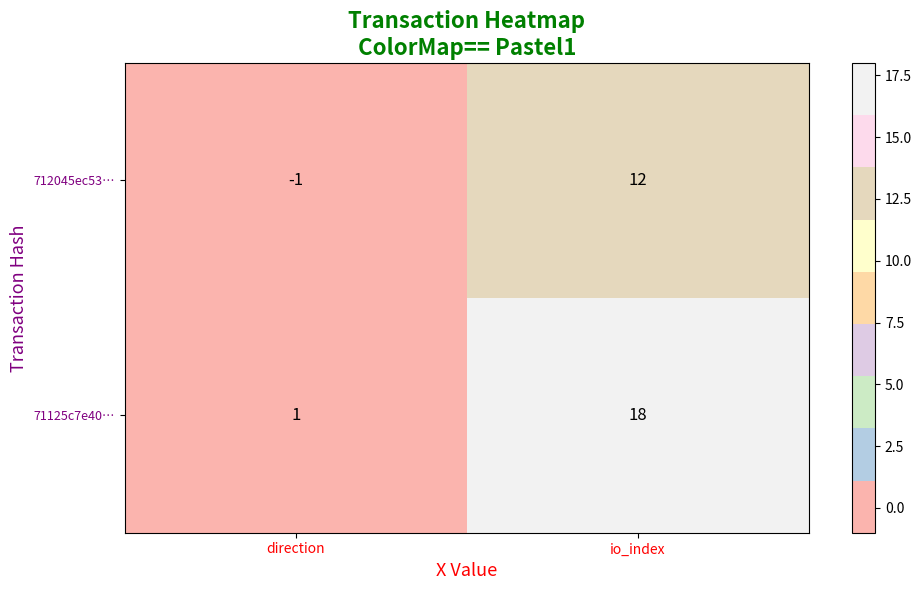

Rank the series at direction from lowest to highest value.

712045ec53…, 71125c7e40…